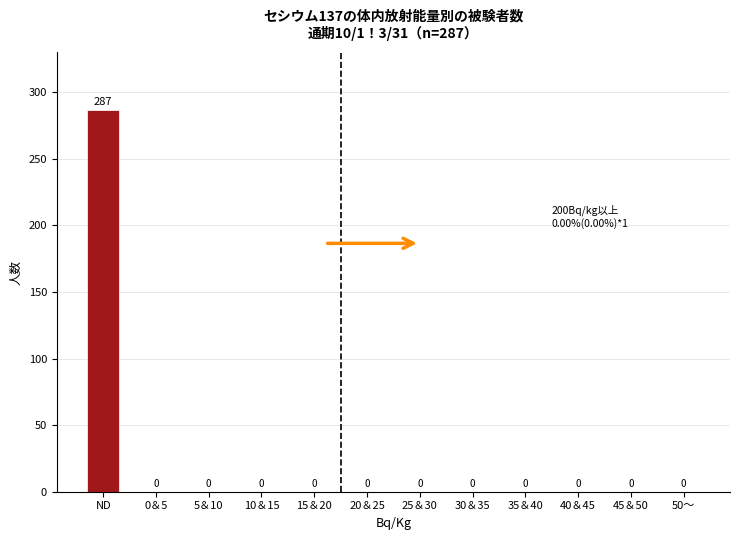

Reading right to left, what are all the values shown in this chart?

50～=0	45＆50=0	40＆45=0	35＆40=0	30＆35=0	25＆30=0	20＆25=0	15＆20=0	10＆15=0	5＆10=0	0＆5=0	ND=287